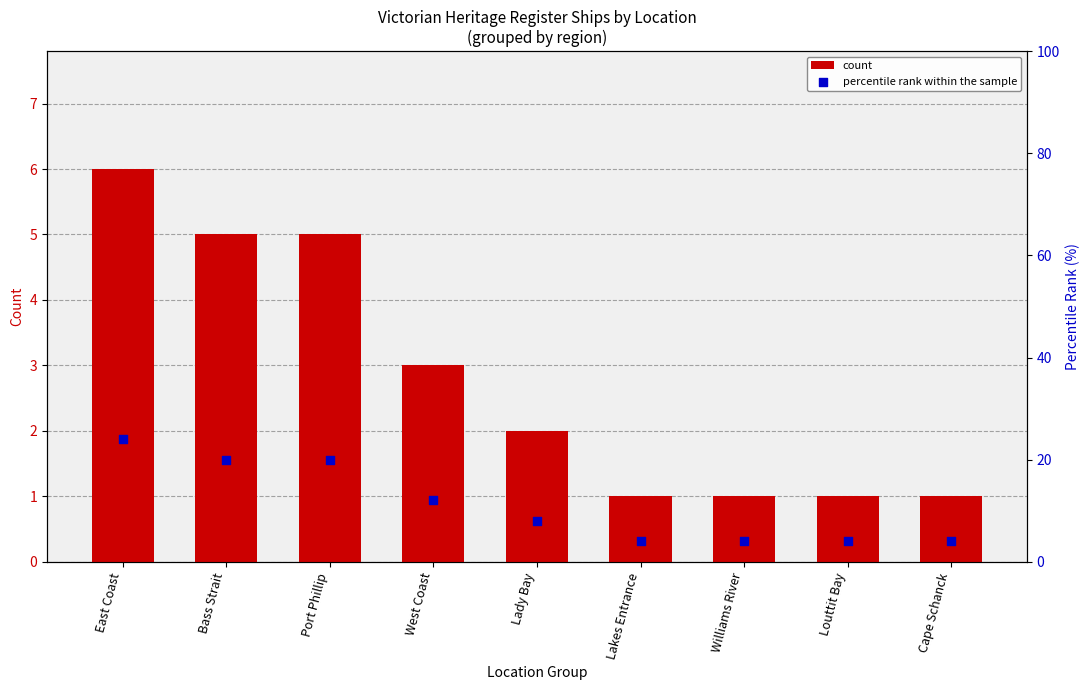

What are all the series names shown in the legend?

count, percentile rank within the sample